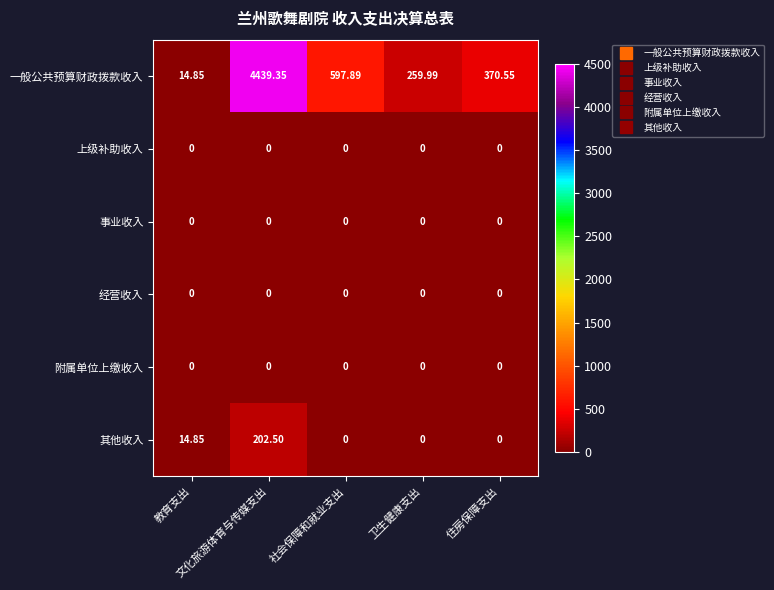

Which series changed the most between 教育支出 and 文化旅游体育与传媒支出?

一般公共预算财政拨款收入